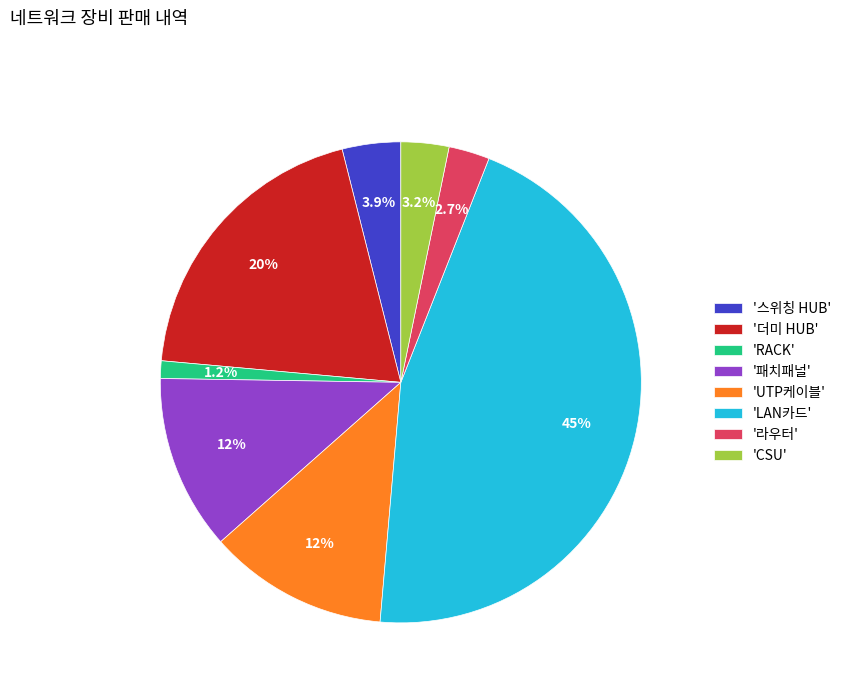

Does 'UTP케이블' account for over 50% of the chart?

No